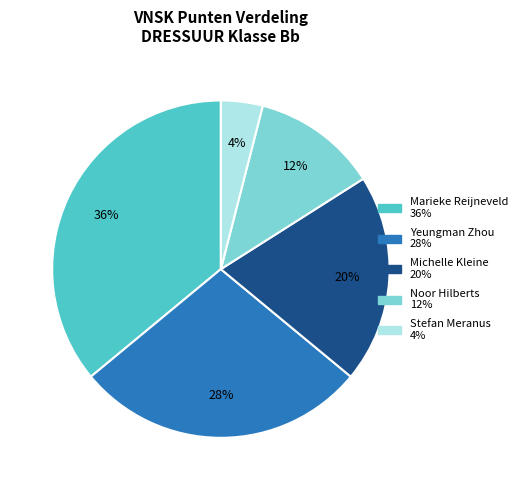

Is there any slice that represents more than half of the pie?

No